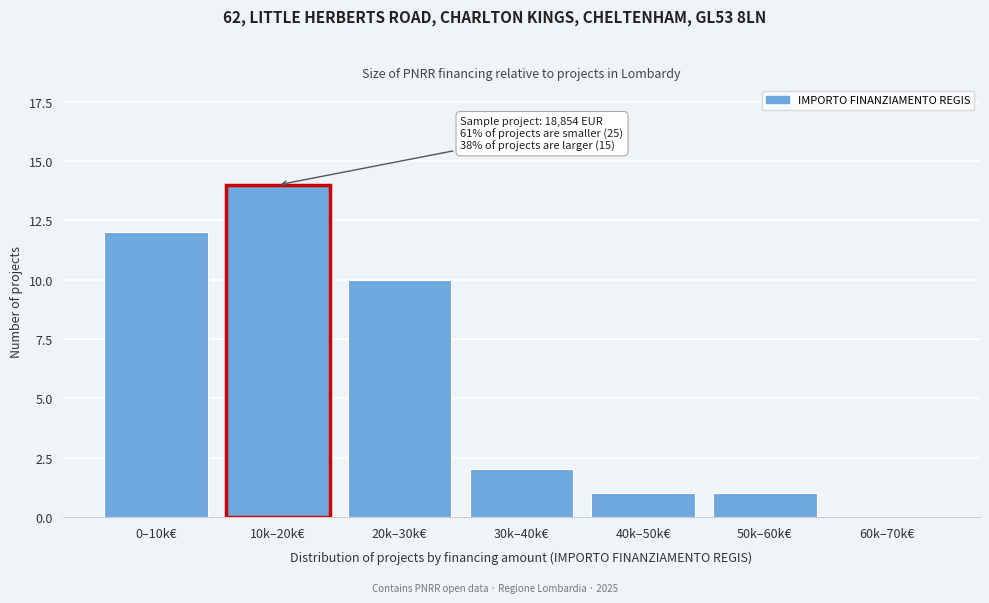

Reading right to left, extract all data points from this chart.

60k–70k€=0	50k–60k€=1	40k–50k€=1	30k–40k€=2	20k–30k€=10	10k–20k€=14	0–10k€=12